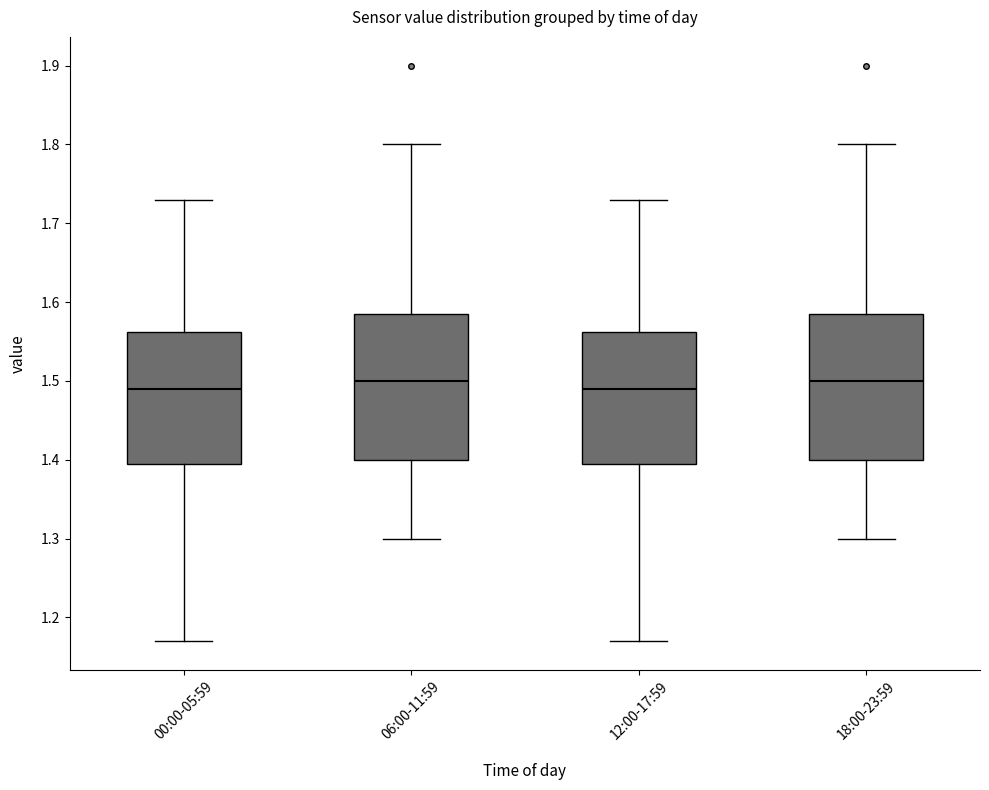

Reading left to right, transcribe this box plot: for each box, give where its median line is, the range the box spans, and where its two whiskers end, as read against the y-axis. The values are not printed on the chart, so give them approximately, as read against the axis.

00:00-05:59: median 1.49, box 1.40 to 1.56, whiskers 1.17 to 1.73
06:00-11:59: median 1.50, box 1.40 to 1.59, whiskers 1.30 to 1.80
12:00-17:59: median 1.49, box 1.40 to 1.56, whiskers 1.17 to 1.73
18:00-23:59: median 1.50, box 1.40 to 1.59, whiskers 1.30 to 1.80